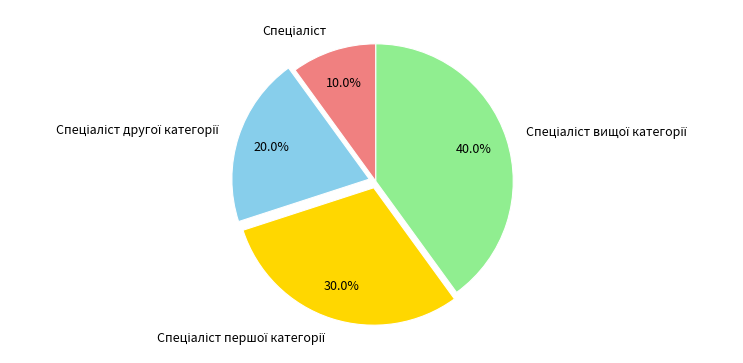

Is there a majority slice in this chart?

No